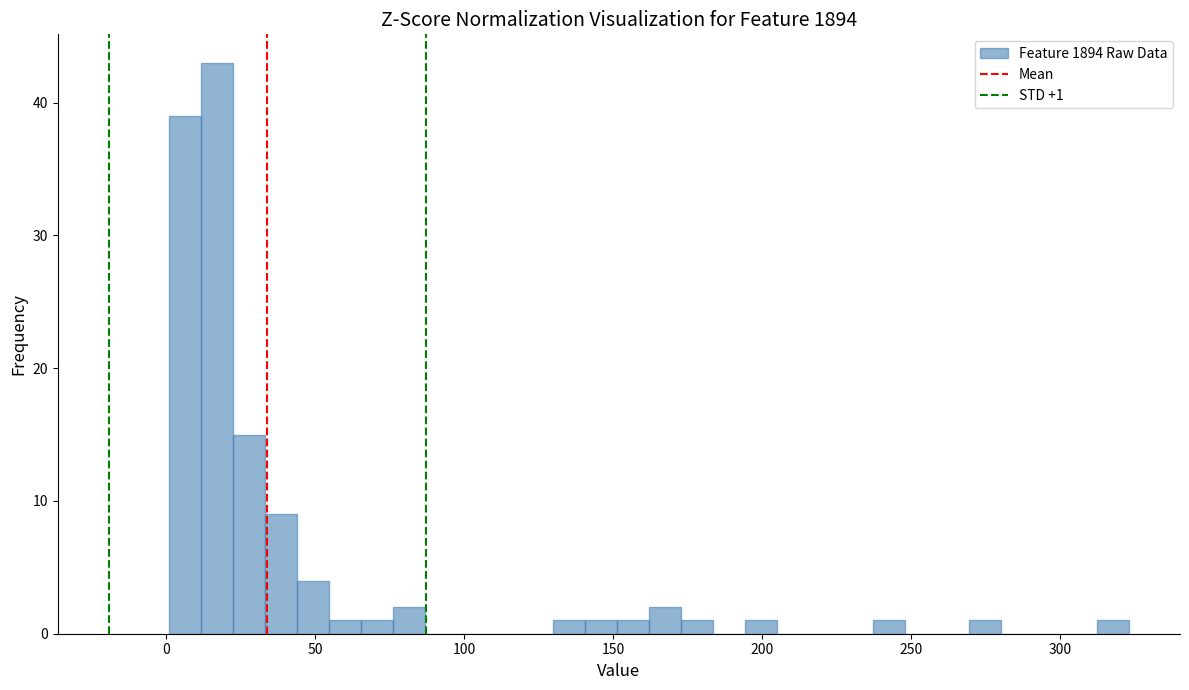

Around what value on the x-axis is the tallest bar? Give the approximate position of its centre, as read against the axis.

15